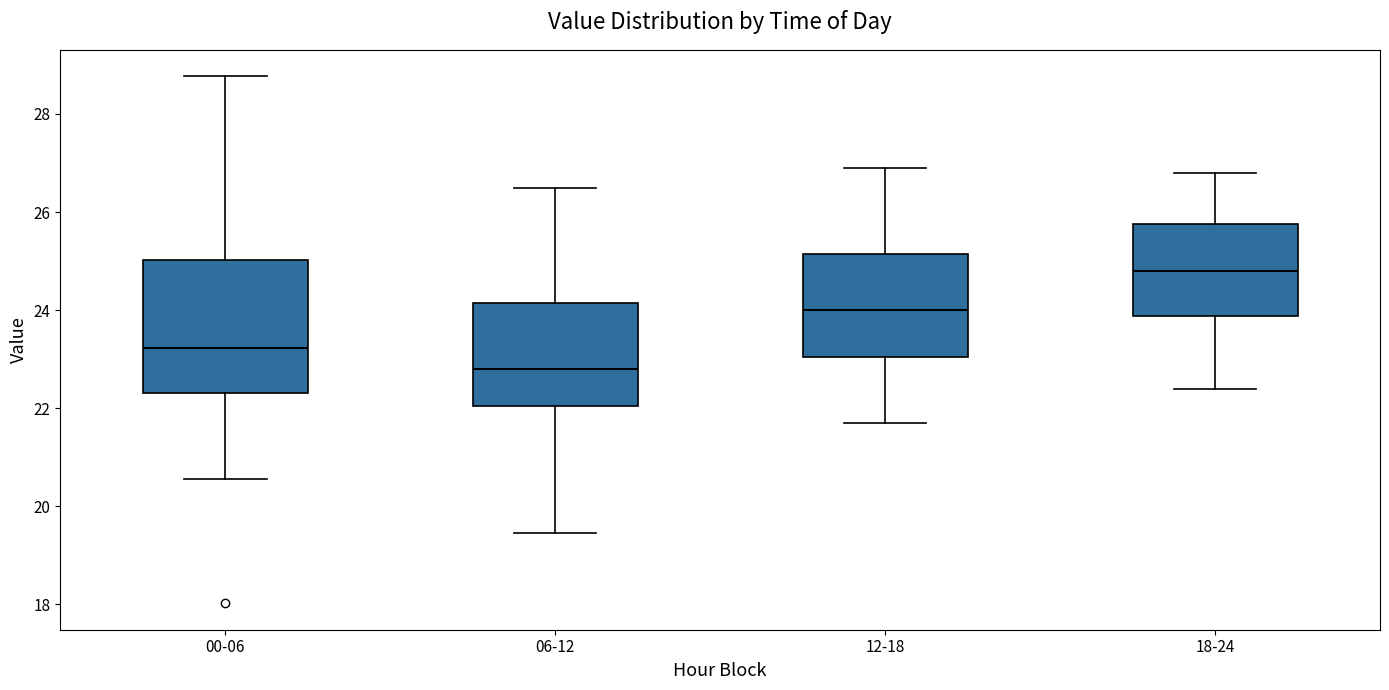

Which box has the highest median line?

18-24